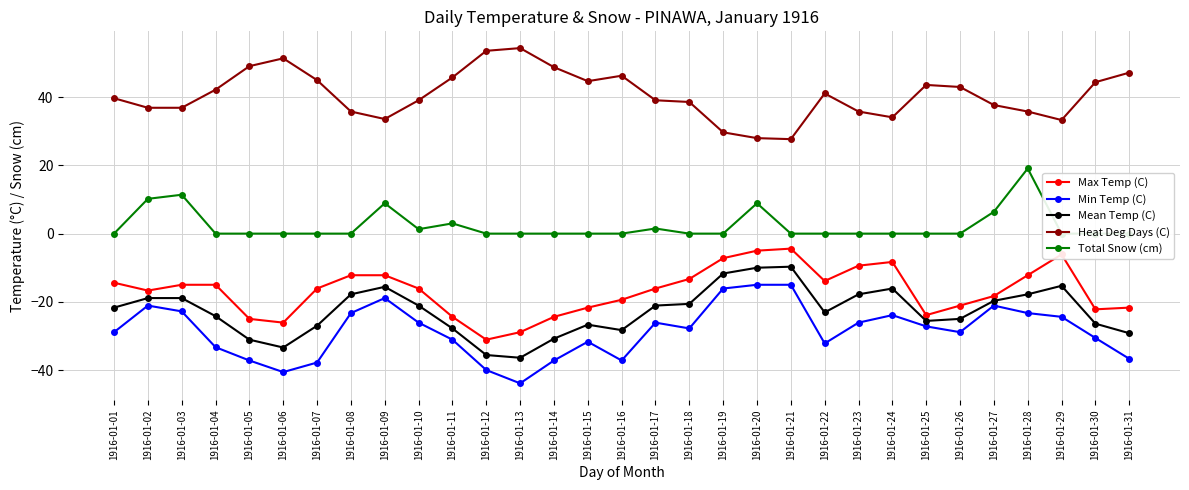

Which series has the widest spread of values?

Min Temp (C)